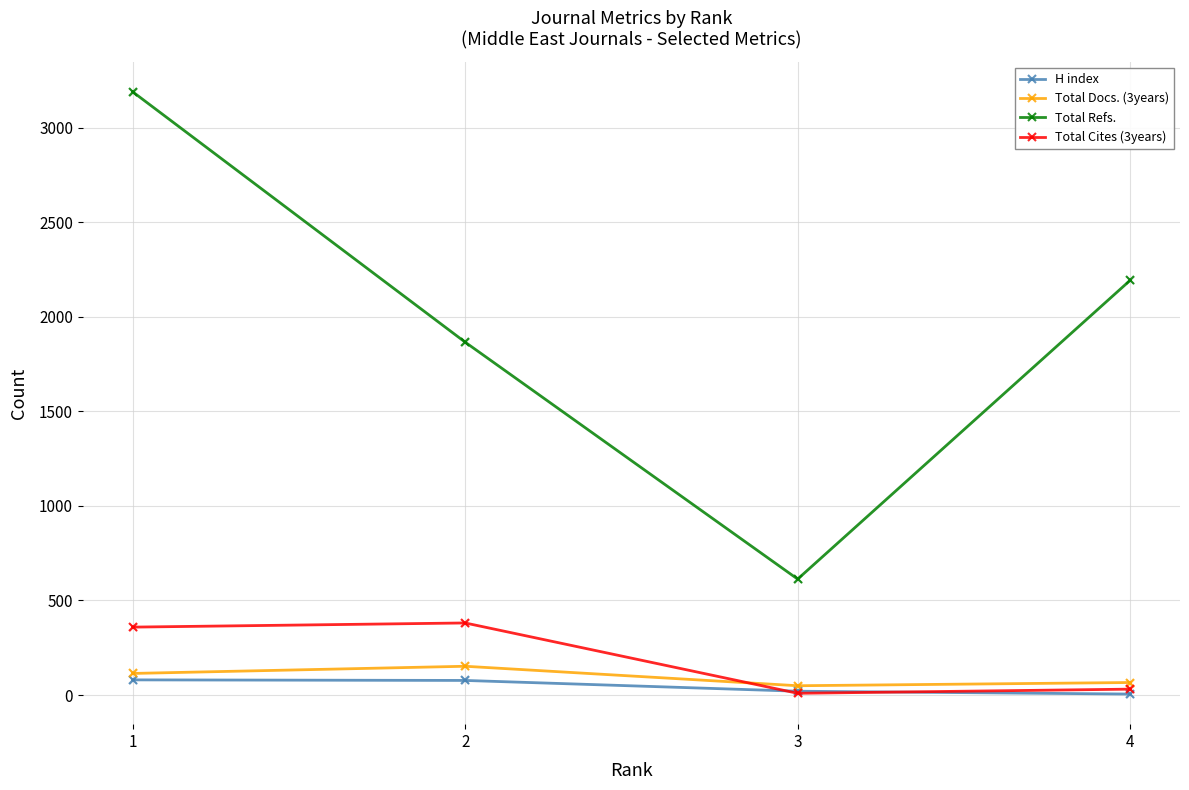

Which series has the largest range (max minus min)?

Total Refs.